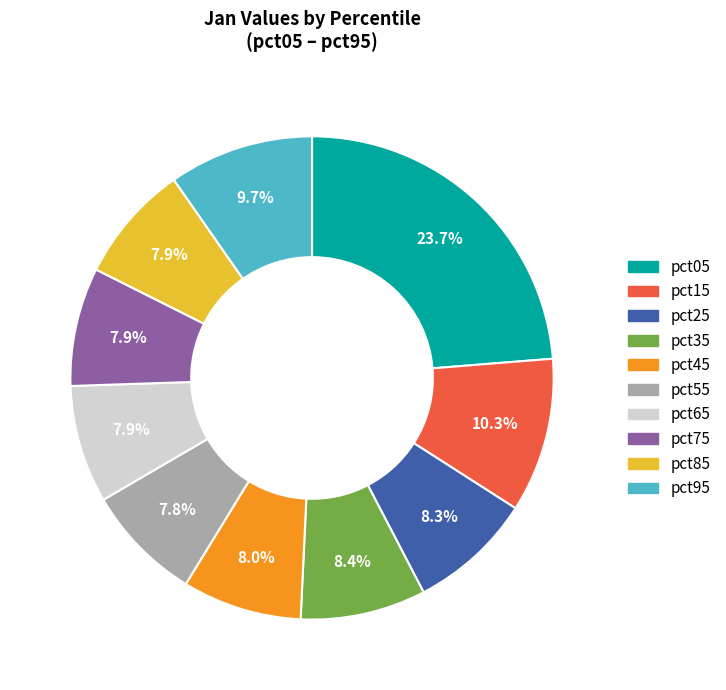

Does pct85 account for over 50% of the chart?

No